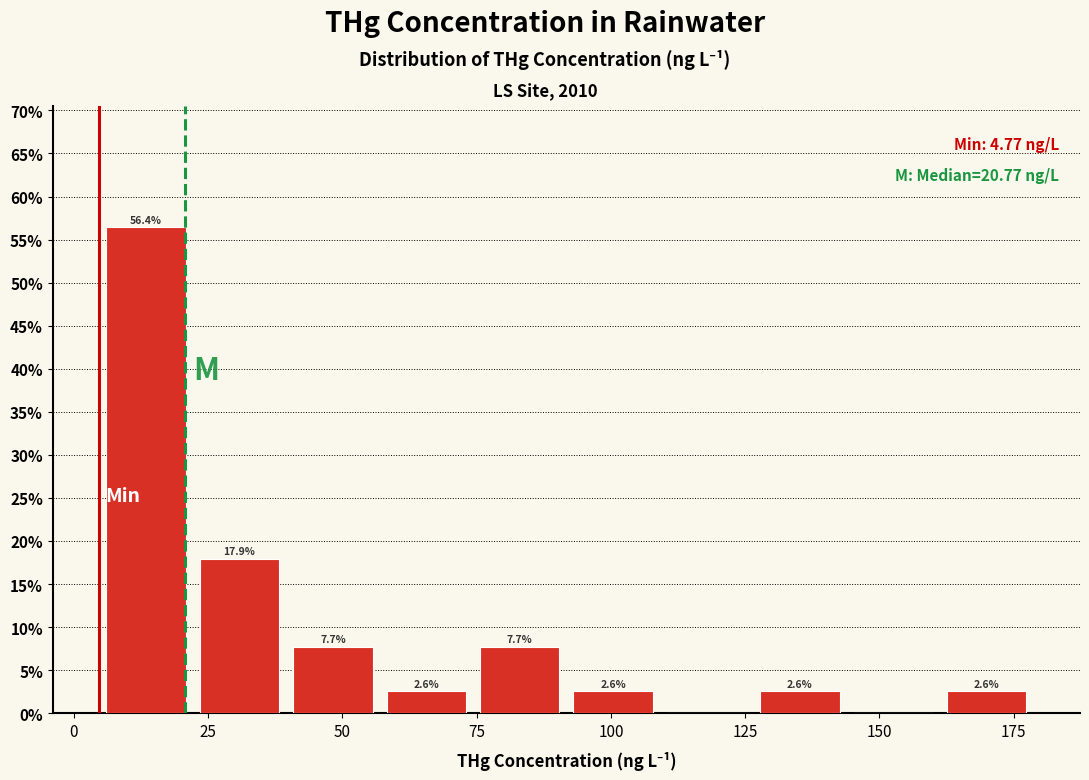

Around what value on the x-axis is the tallest bar? Give the approximate position of its centre, as read against the axis.

15